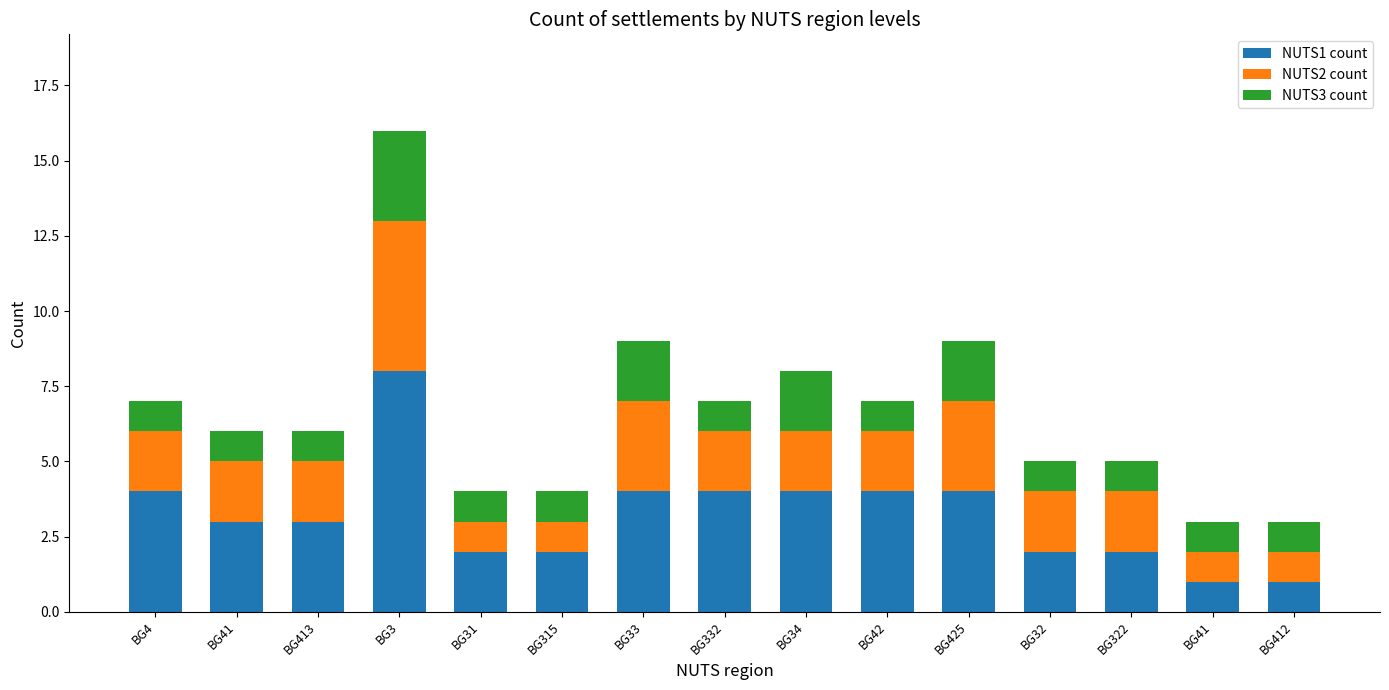

The value of NUTS1 count at BG4 is 4. True or false?

True